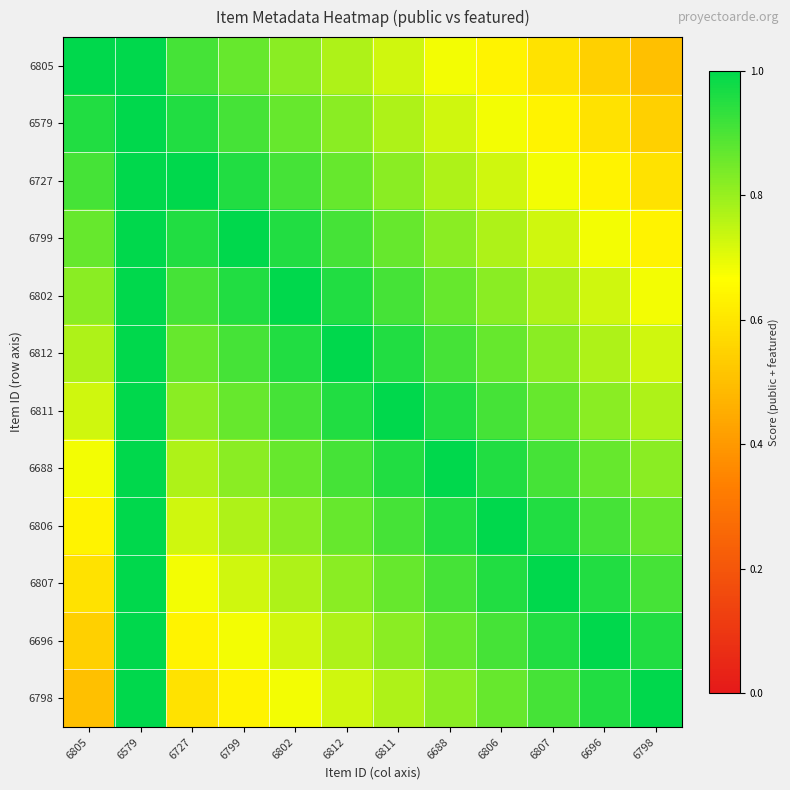

List the series in order of their peak value, lowest first.

6579, 6805, 6727, 6799, 6802, 6812, 6811, 6688, 6806, 6807, 6696, 6798